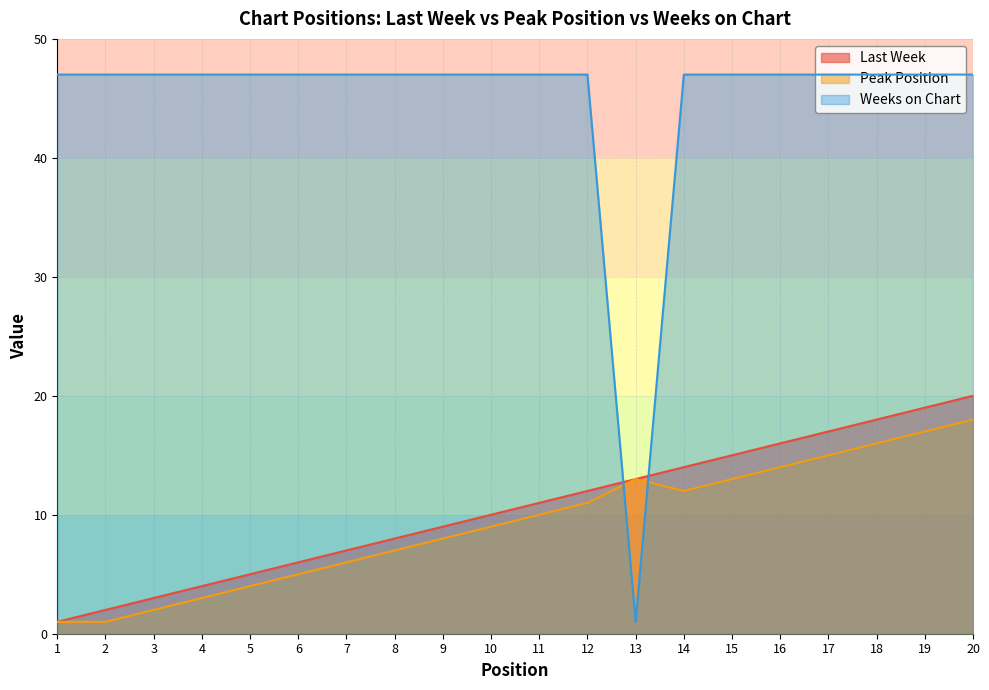

After their last crossing, which series has the higher values: Weeks on Chart or Peak Position?

Weeks on Chart